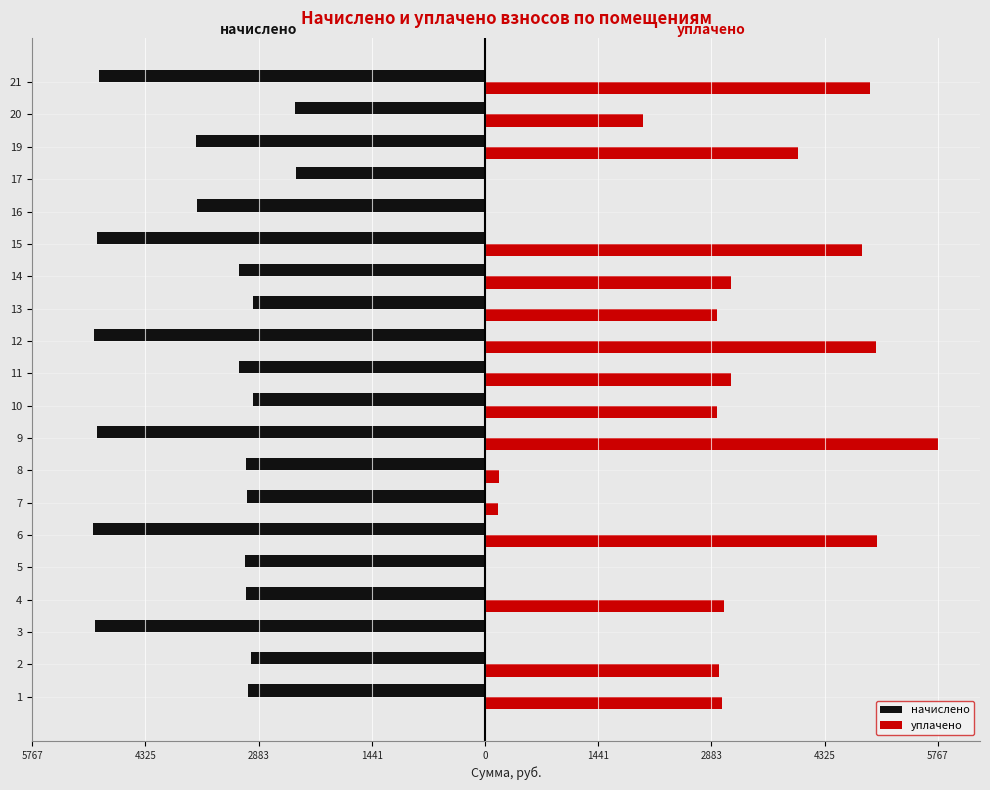

What are all the series names shown in the legend?

начислено, уплачено